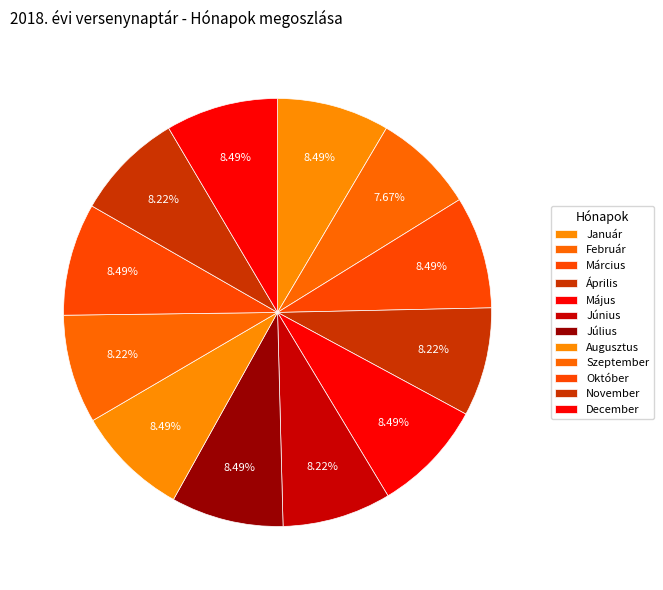

What portion of the pie excludes December?

91.5%